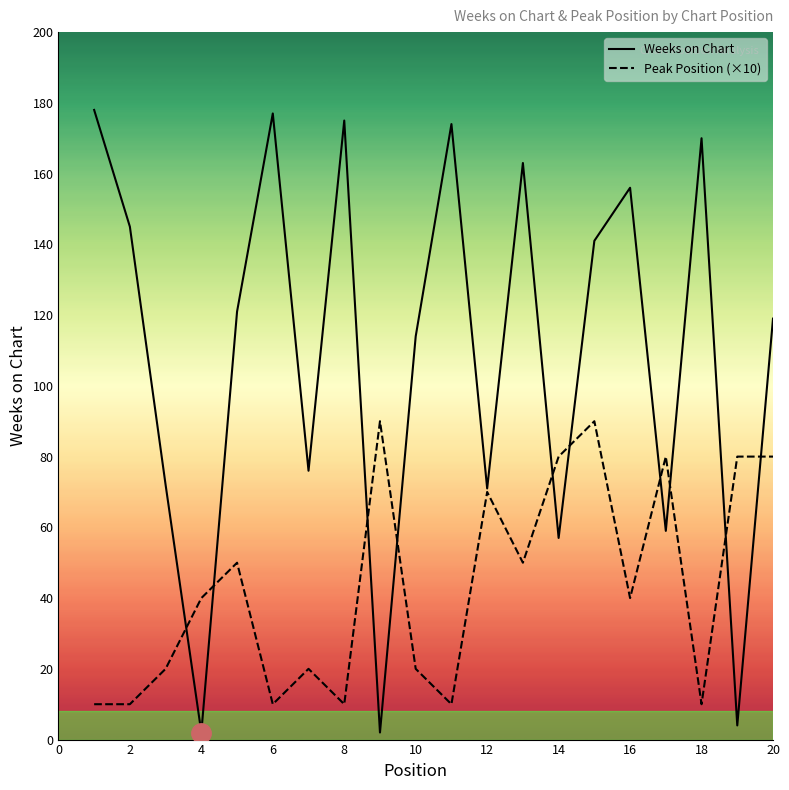

True or false: Peak Position (×10) and Weeks on Chart intersect in this chart.

True